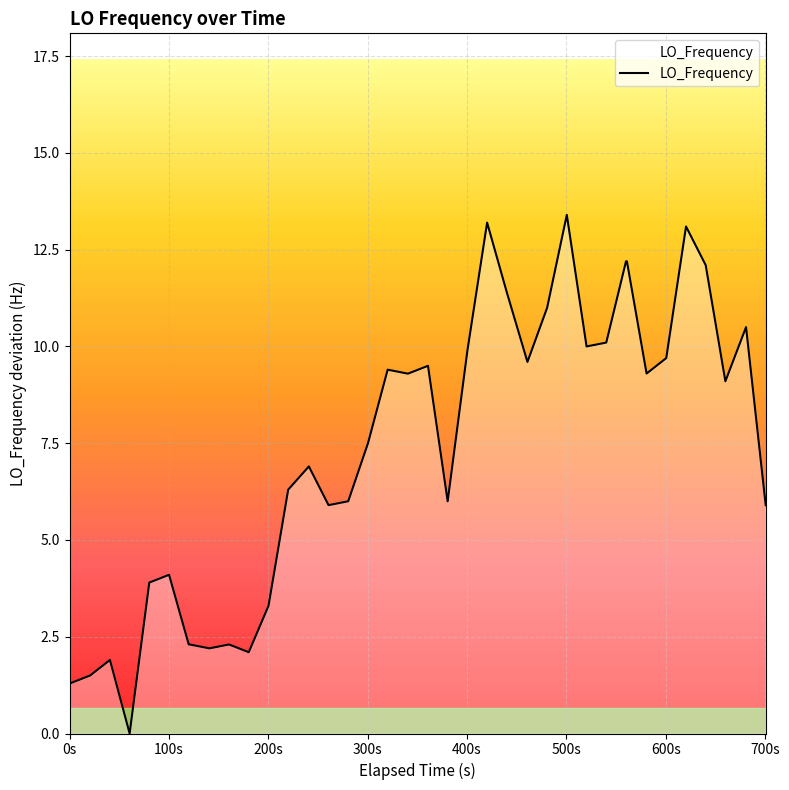

Count the number of values greater than 9.

20